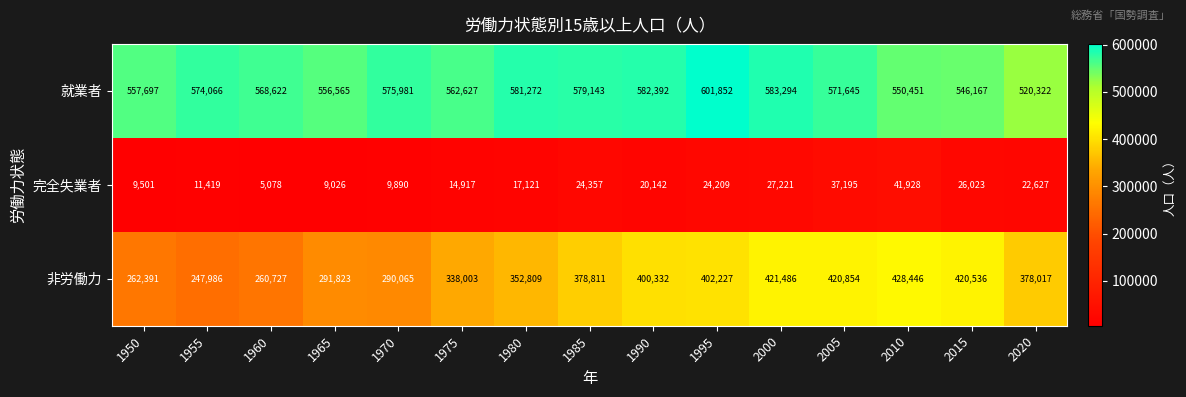

The value of 就業者 at 1950 is 557697. True or false?

True